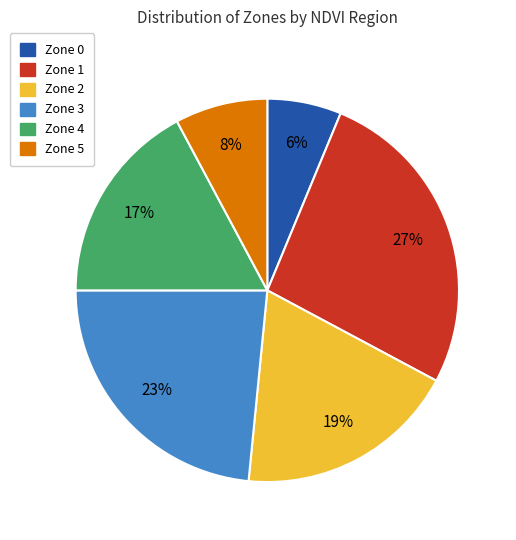

Does Zone 5 account for over 50% of the chart?

No